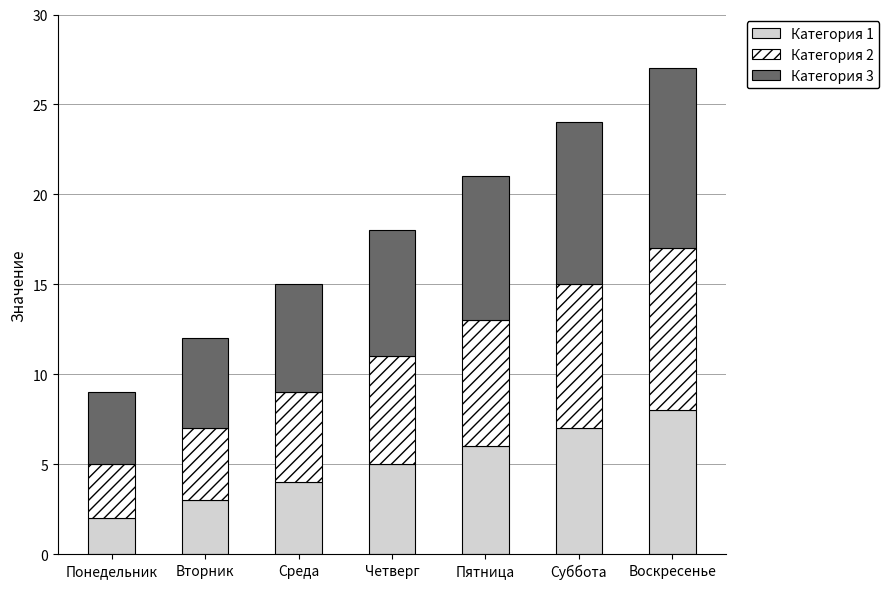

Are the bars horizontal?

No